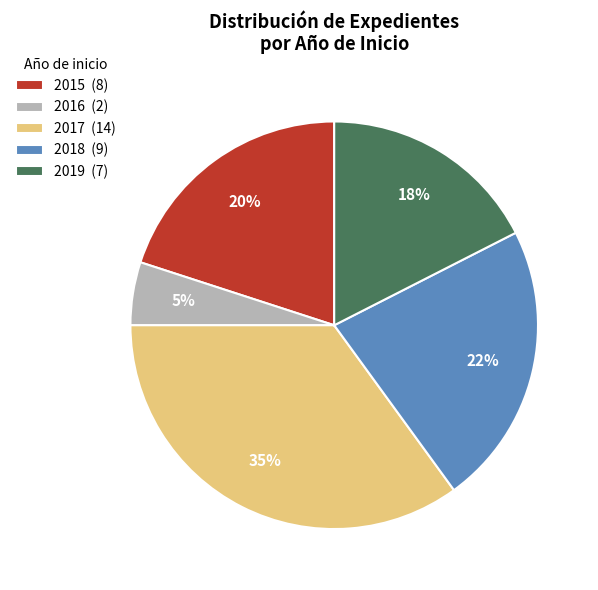

Is there any slice that represents more than half of the pie?

No